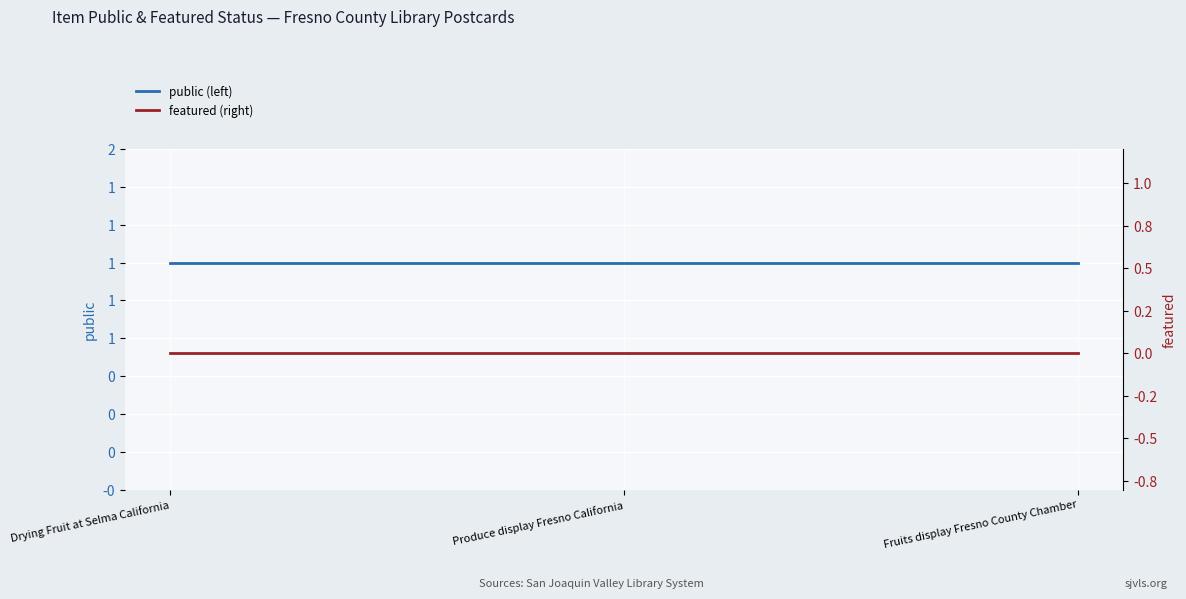

Which series has the largest total across all categories?

public (left)